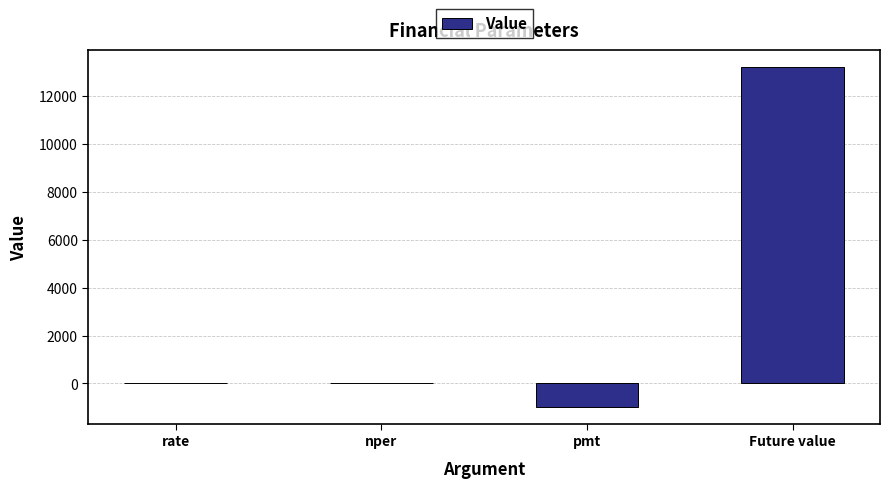

Between Future value and nper, which is larger?

Future value